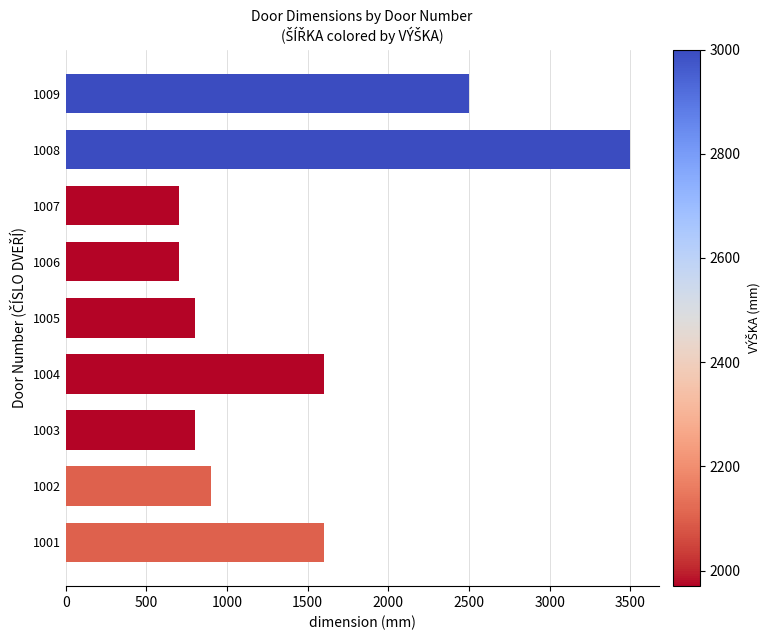

Are the bars grouped side by side (vs. stacked)?

No